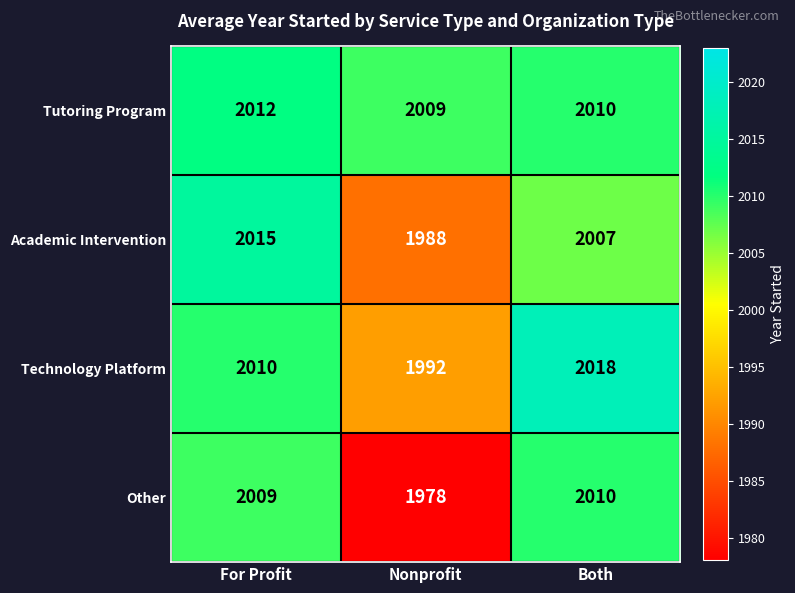

What is the sum of all Technology Platform values?

6020